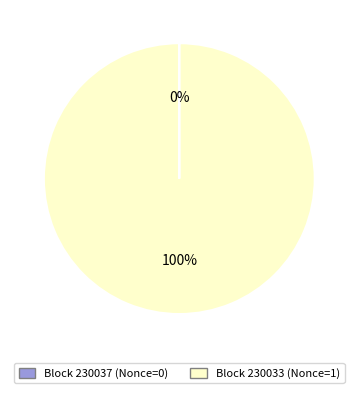

To the nearest percent, what is the difference between the largest and smallest slice percentages?

100%